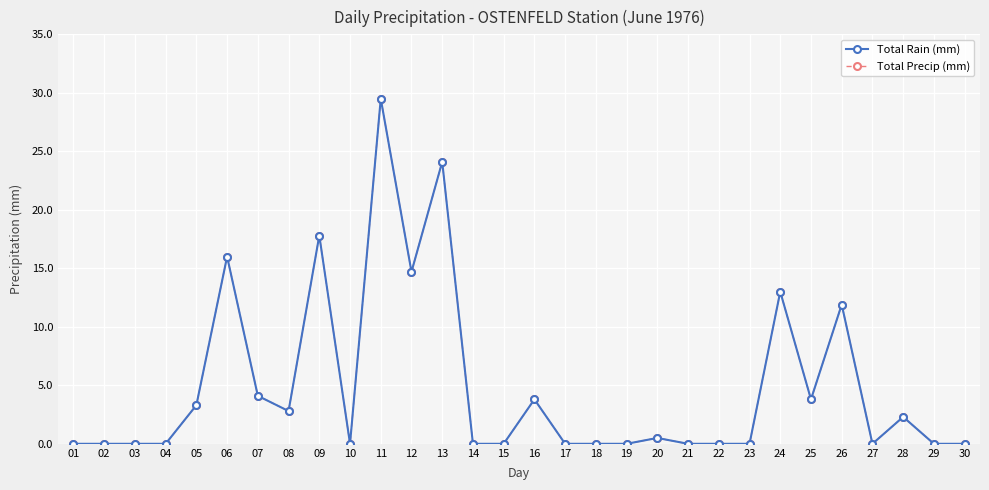

True or false: Total Rain (mm) and Total Precip (mm) cross at least once.

False